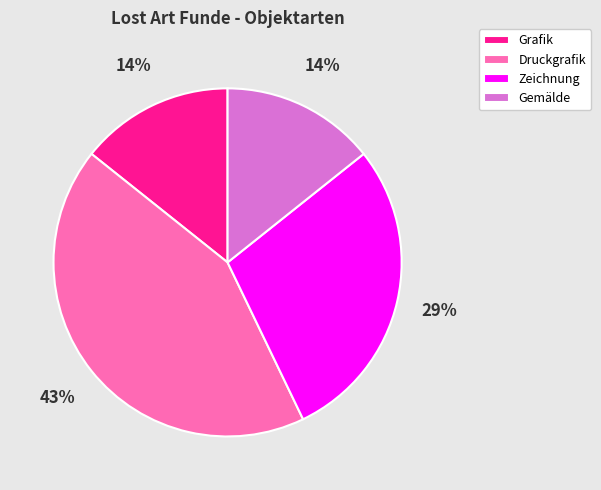

Do Gemälde and Grafik together represent more than half of the pie?

No